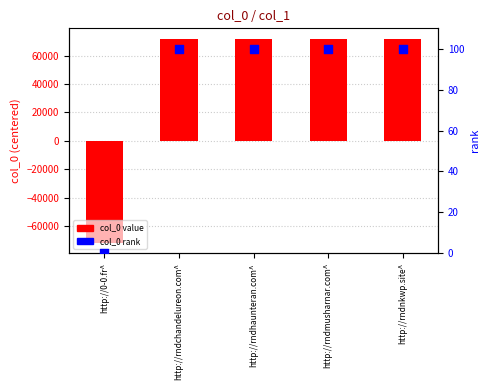

Which series has the largest total across all categories?

col_0